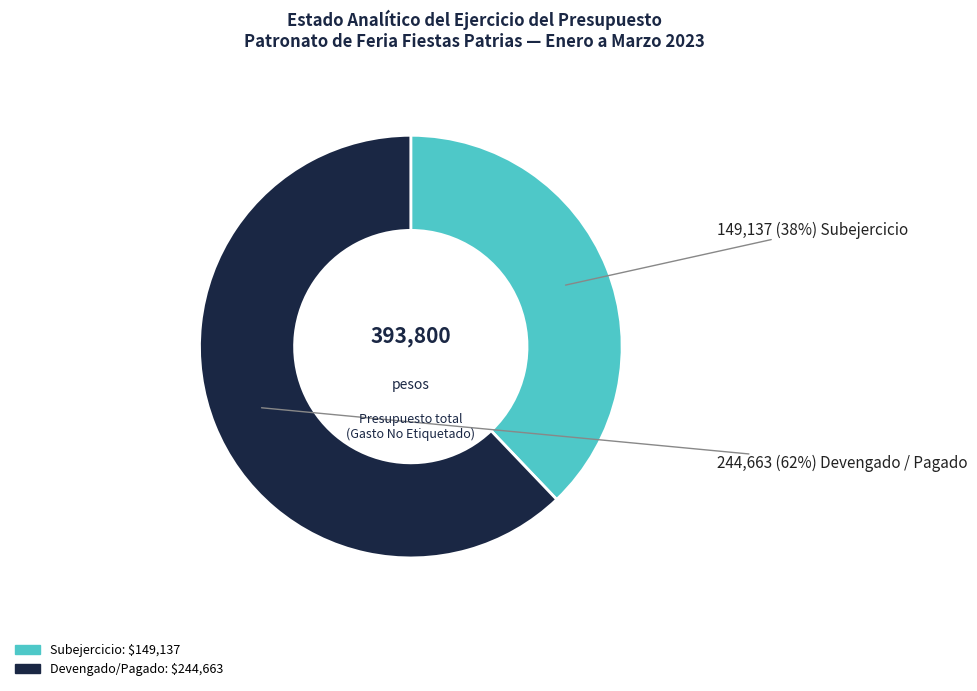

Does any single category account for the majority?

Yes